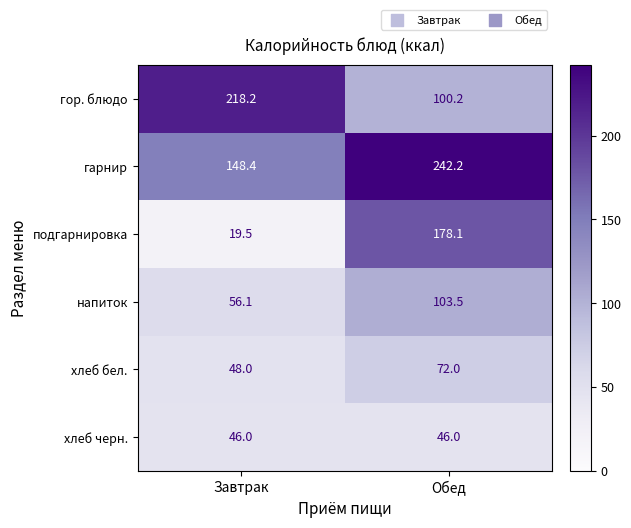

The гарнир series shows 102.0 at Завтрак. True or false?

False